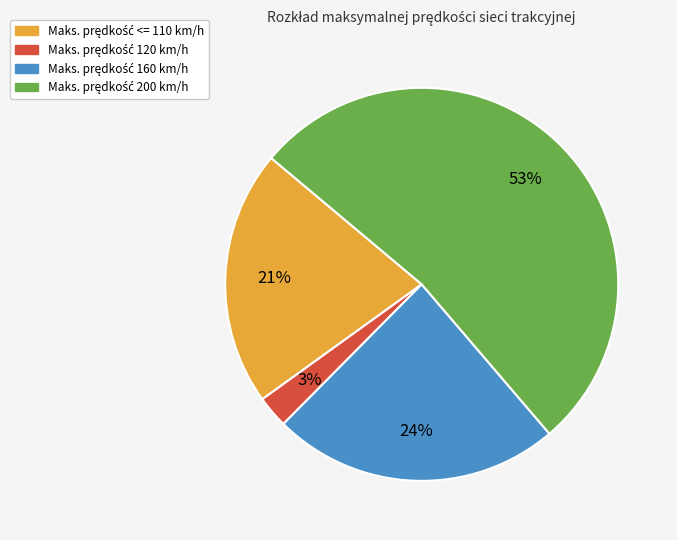

Is there a majority slice in this chart?

Yes